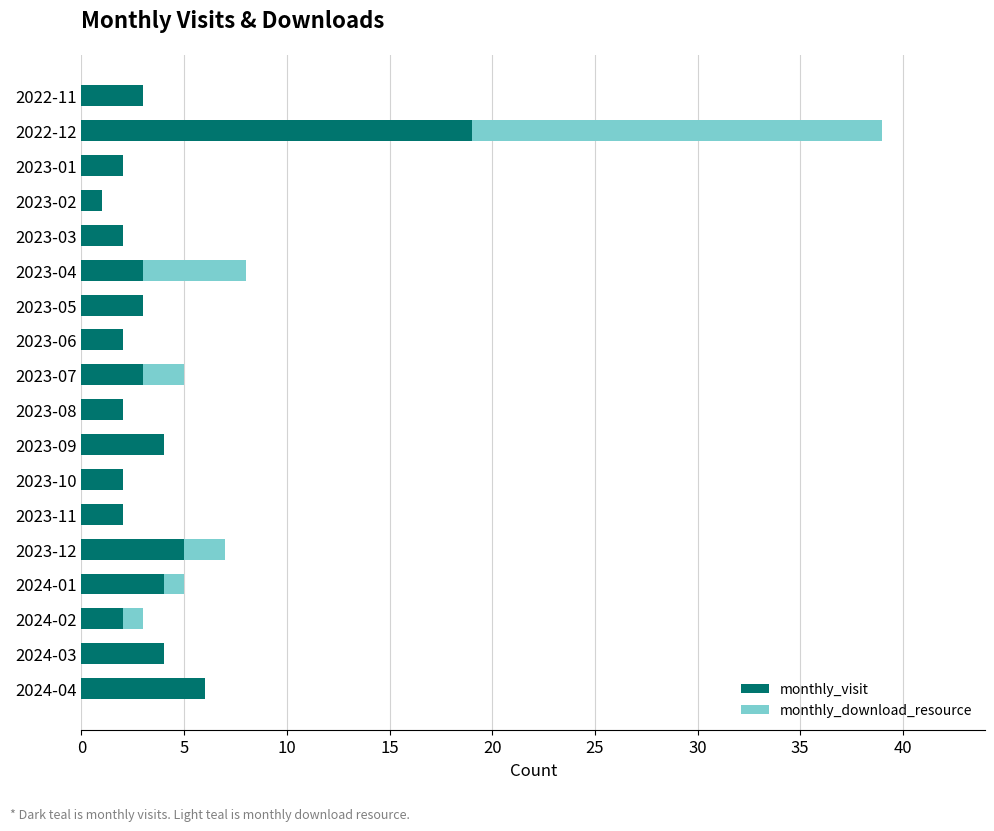

Where is monthly_visit nearest to the value 10?

2024-04